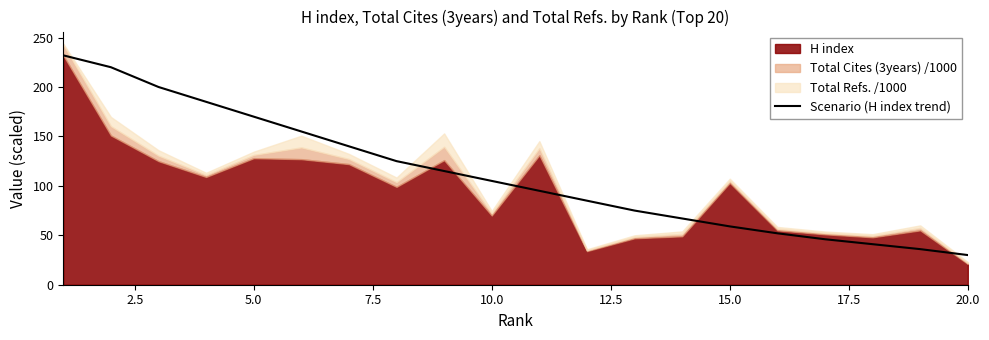

Which category has the lowest value in the Scenario (H index trend) series?

20.0